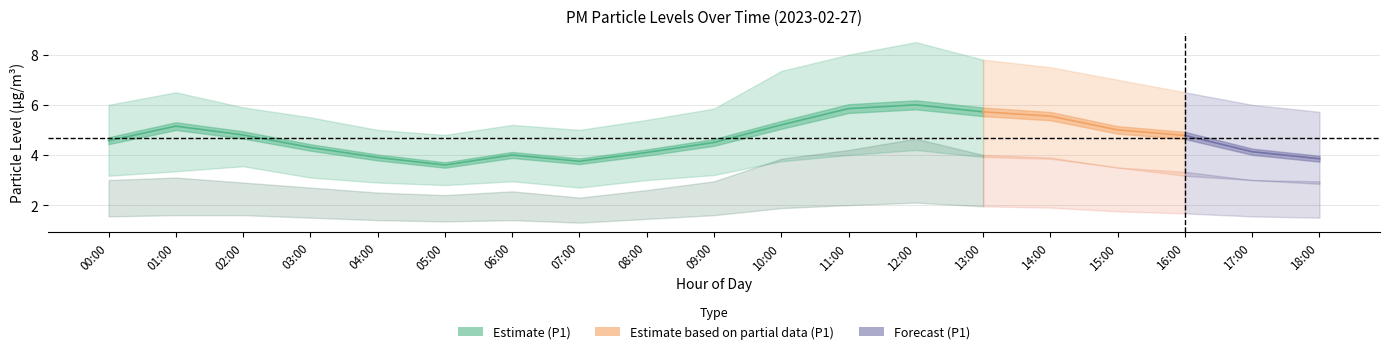

True or false: P1_upper and P2_lower intersect in this chart.

False